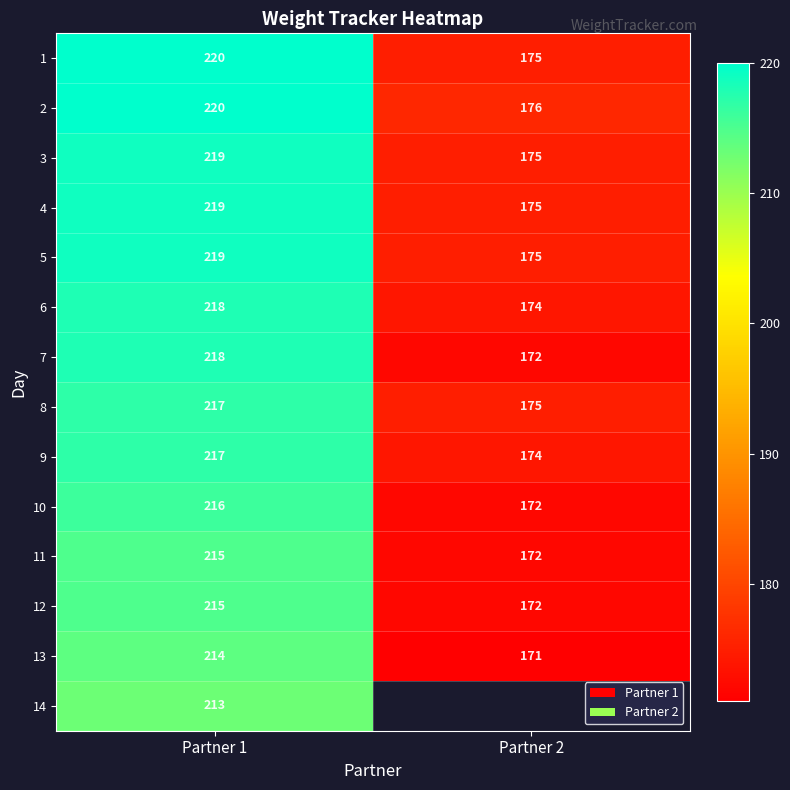

What is the sum of the 12 values at Partner 2 and Partner 1?

387